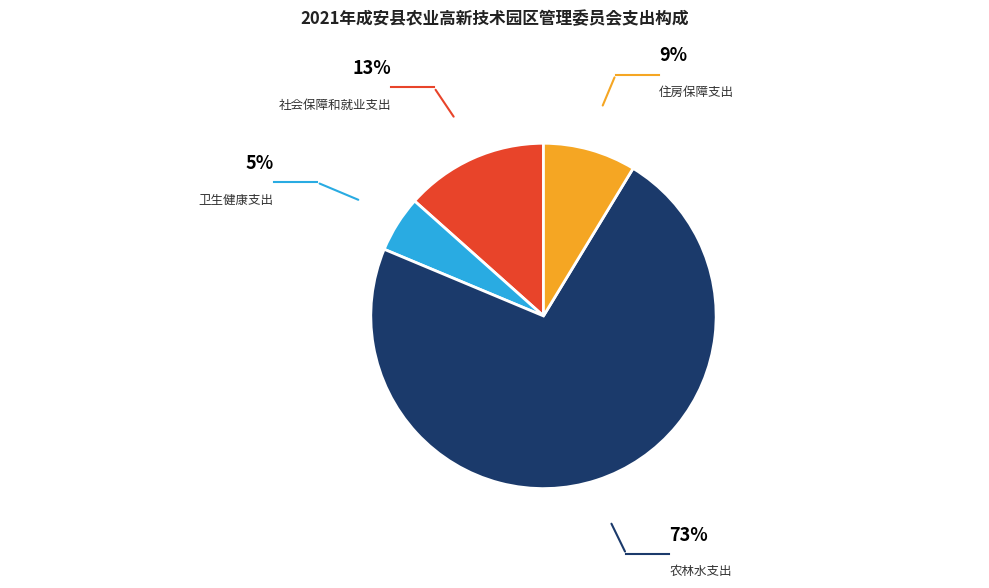

Is there any slice that represents more than half of the pie?

Yes